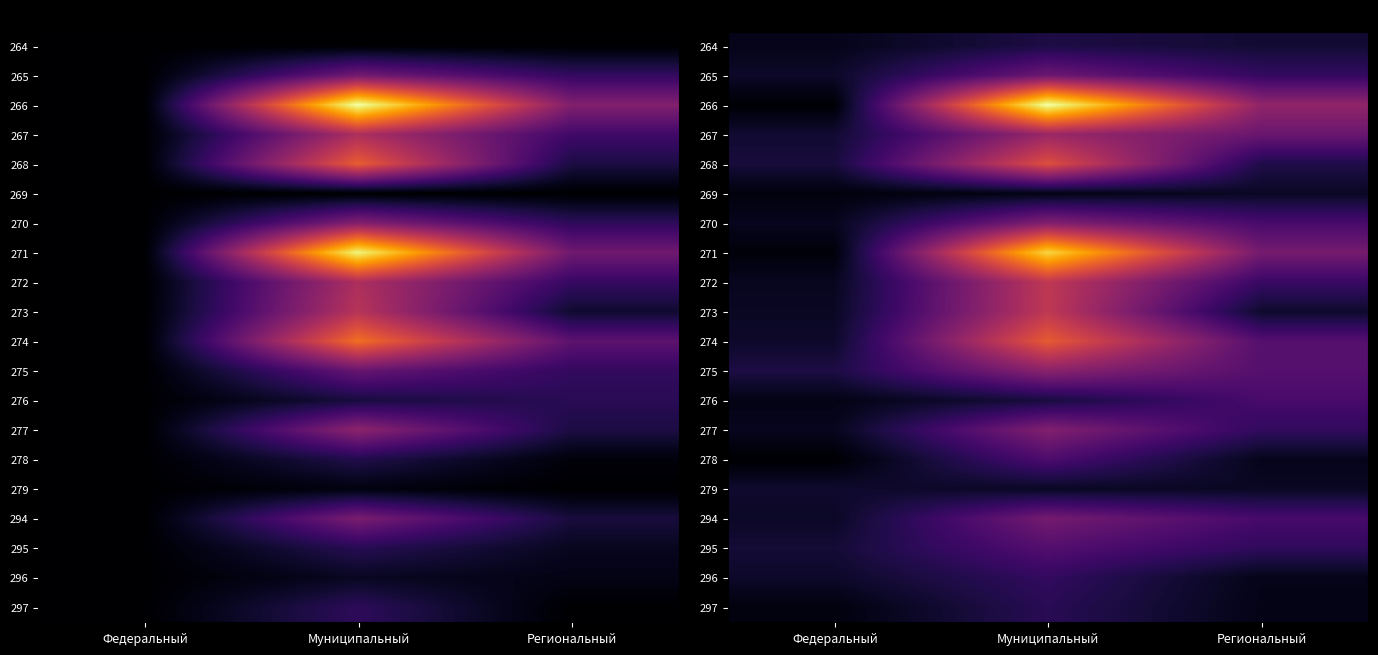

At how many categories does at least one series exceed 4?

3